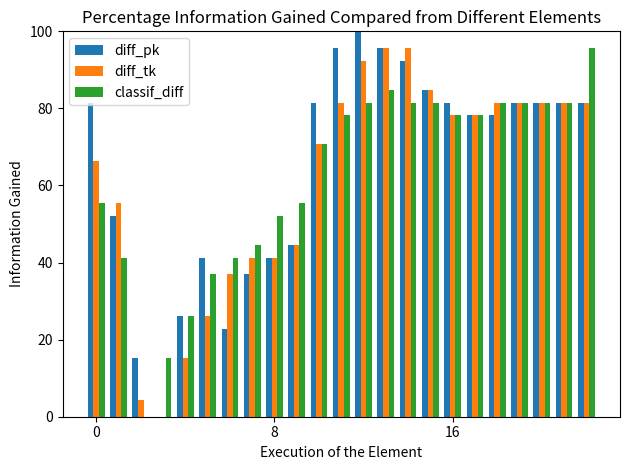

Which series has the widest spread of values?

diff_pk